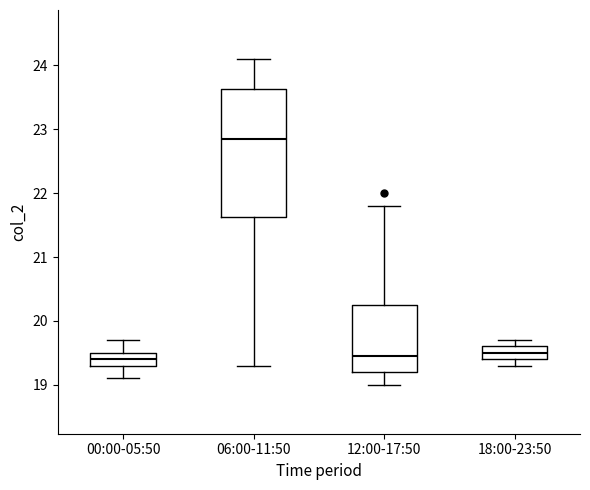

Reading left to right, read every box against the y-axis: the position of its median line, the range the box covers, and the ends of its whiskers. The values are not printed on the chart, so give them approximately, as read against the axis.

00:00-05:50: median 19.4, box 19.3 to 19.5, whiskers 19.1 to 19.7
06:00-11:50: median 22.9, box 21.6 to 23.6, whiskers 19.3 to 24.1
12:00-17:50: median 19.5, box 19.2 to 20.3, whiskers 19.0 to 21.8
18:00-23:50: median 19.5, box 19.4 to 19.6, whiskers 19.3 to 19.7